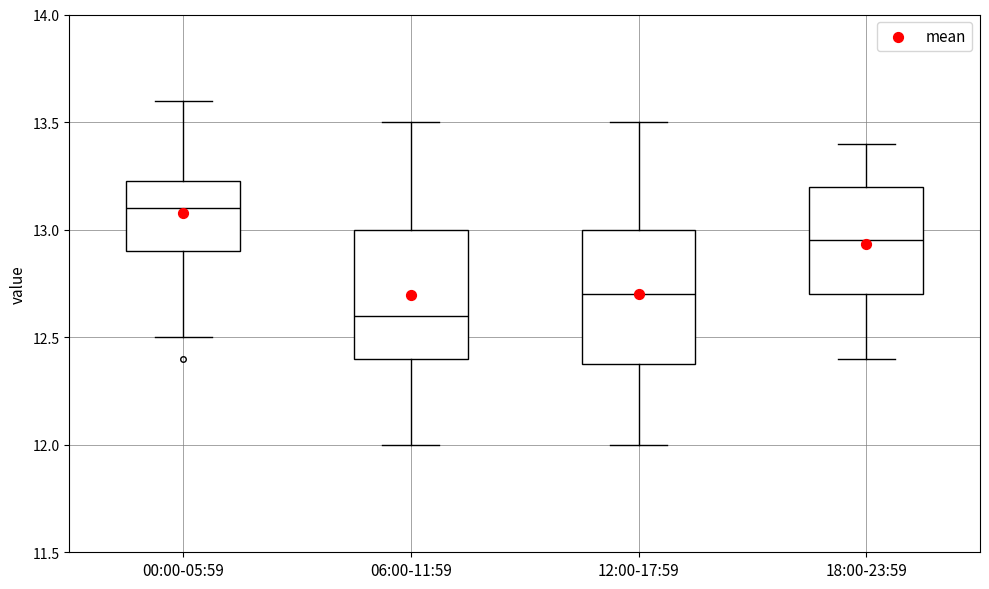

Reading left to right, transcribe this box plot: for each box, give where its median line is, the range the box spans, and where its two whiskers end, as read against the y-axis. The values are not printed on the chart, so give them approximately, as read against the axis.

00:00-05:59: median 13.10, box 12.90 to 13.25, whiskers 12.50 to 13.60
06:00-11:59: median 12.60, box 12.40 to 13.00, whiskers 12.00 to 13.50
12:00-17:59: median 12.70, box 12.40 to 13.00, whiskers 12.00 to 13.50
18:00-23:59: median 12.95, box 12.70 to 13.20, whiskers 12.40 to 13.40